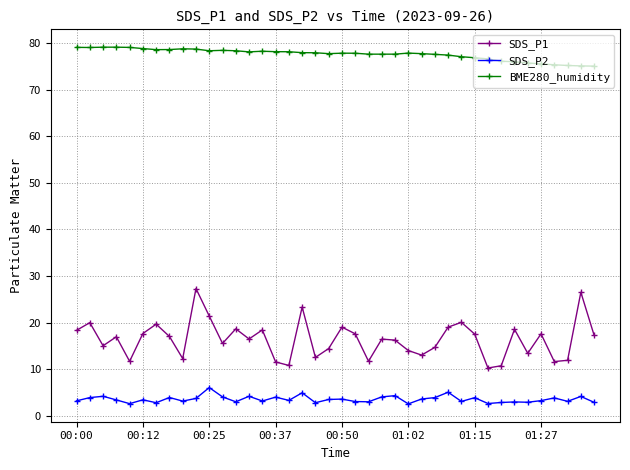

True or false: SDS_P1 and BME280_humidity intersect in this chart.

False